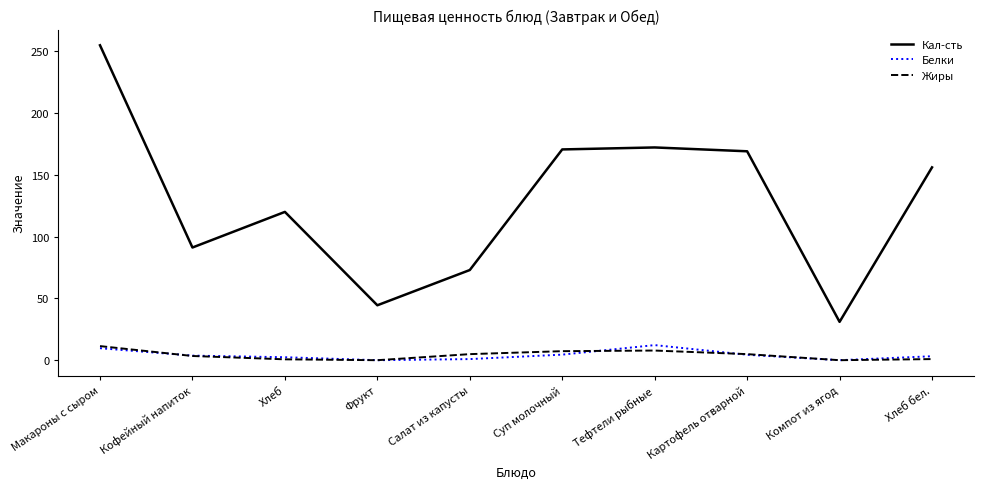

Is it true that Кал-сть equals 170.5 at Суп молочный?

True